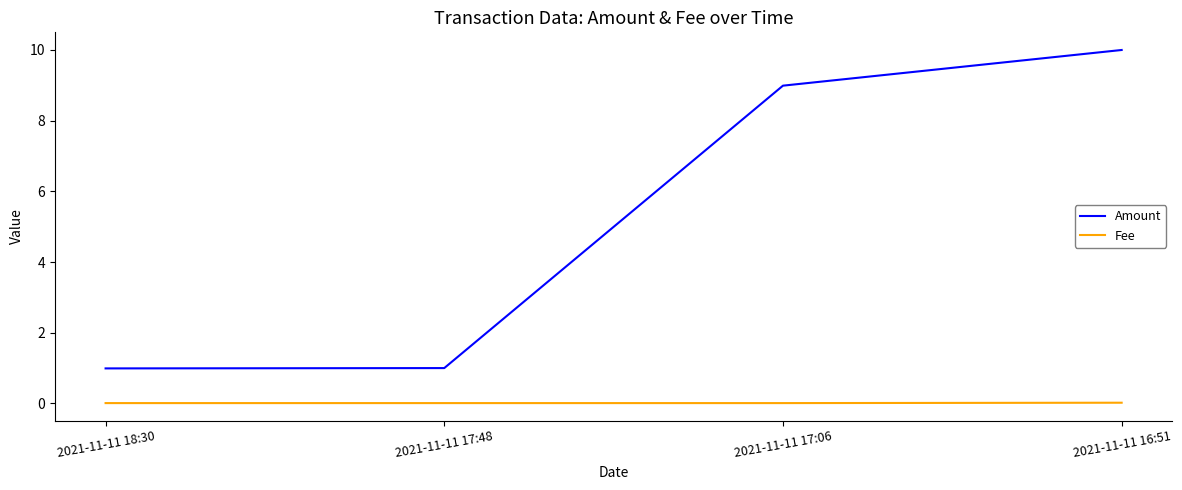

Which series has the largest range (max minus min)?

Amount